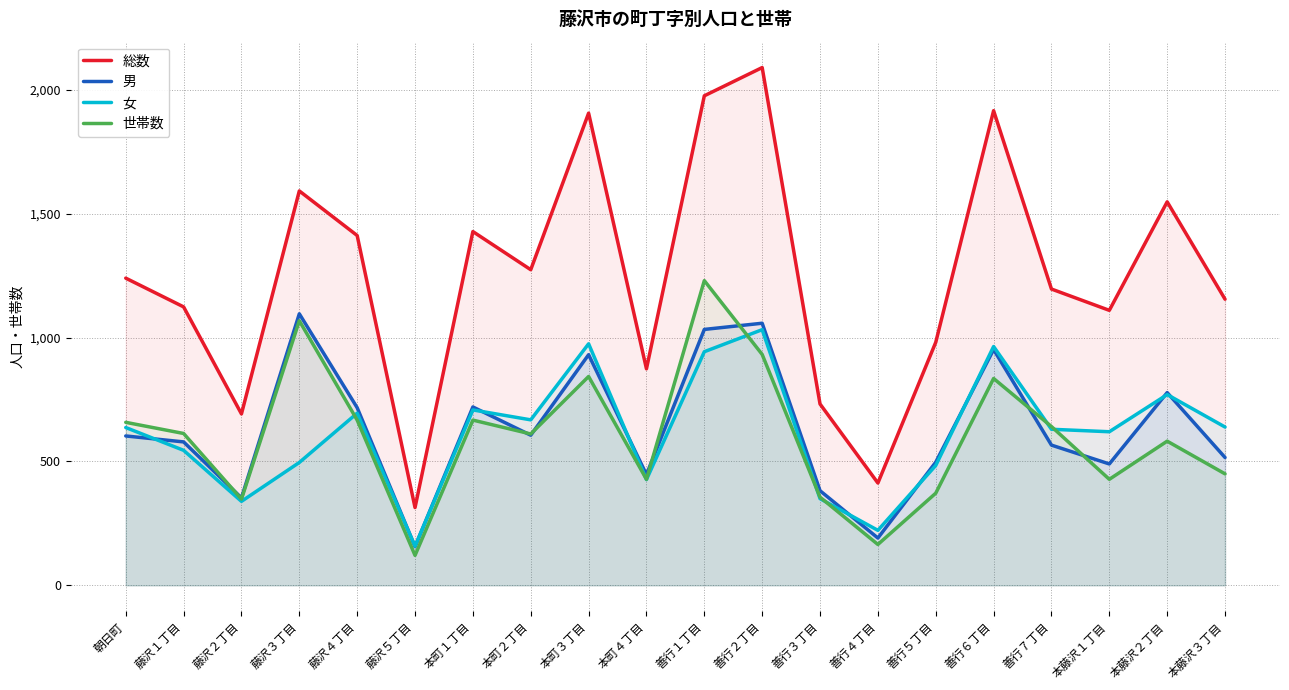

At 善行６丁目, list the series in order from smallest to largest.

世帯数, 男, 女, 総数